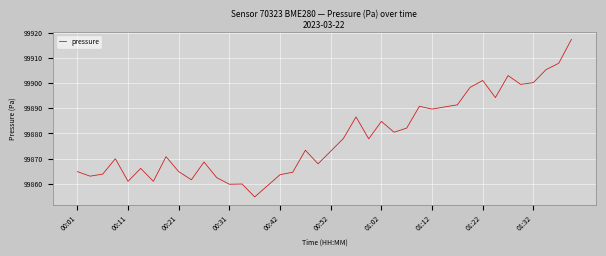

What is the difference between the maximum and minimum values?

62.6